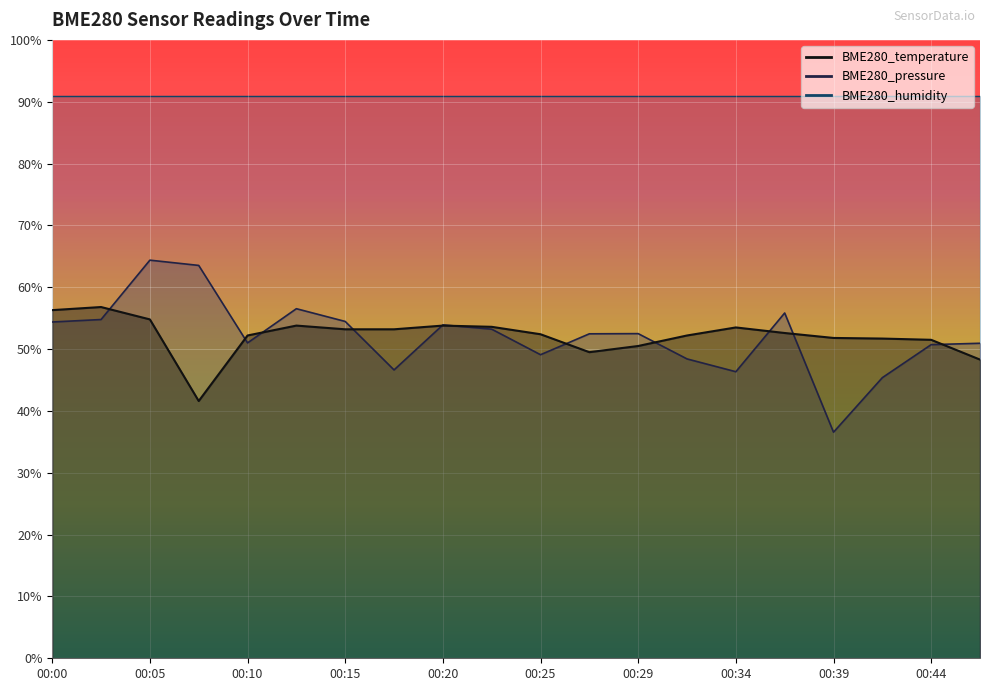

Is it true that BME280_temperature equals 53.6 at 00:22?

True